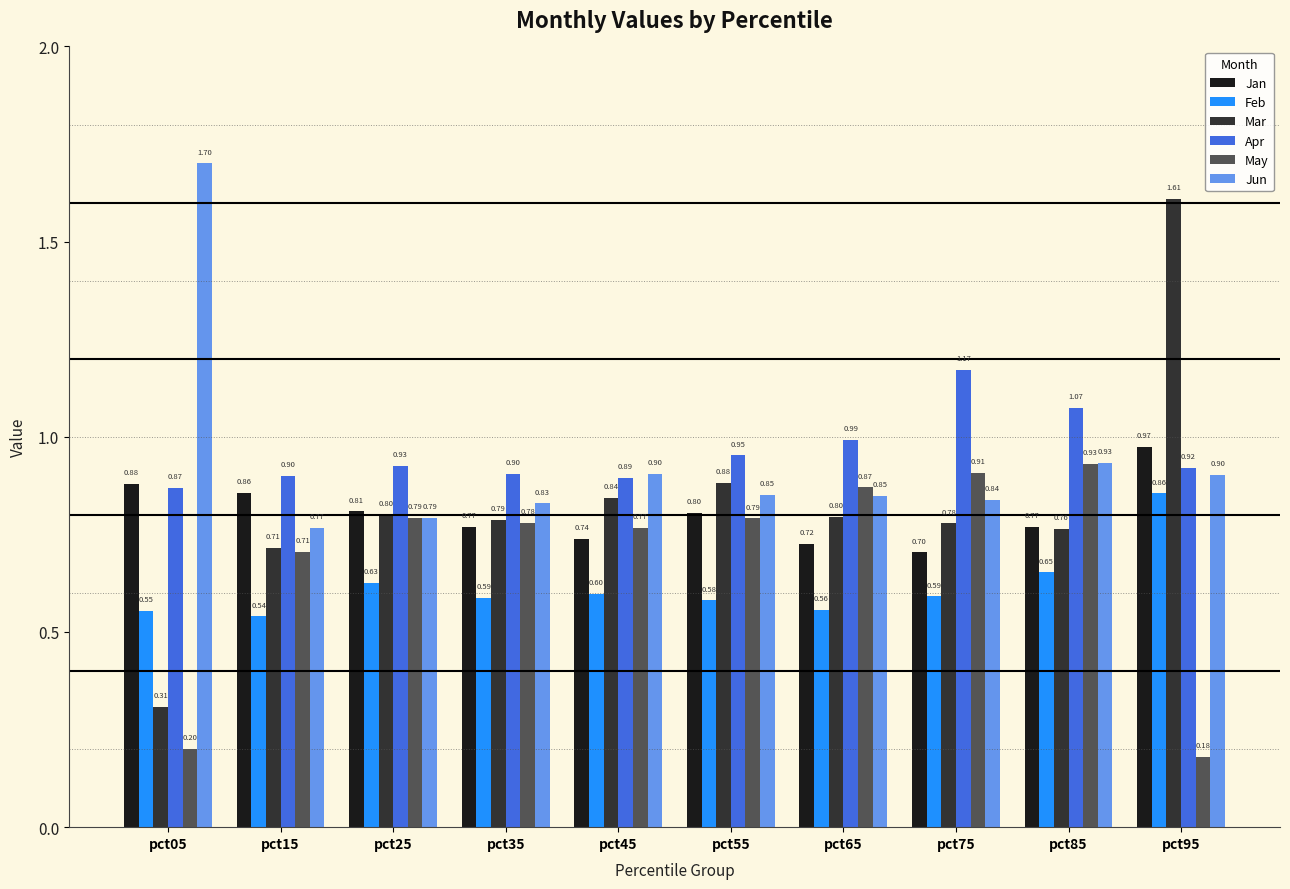

What are all the series names shown in the legend?

Jan, Feb, Mar, Apr, May, Jun